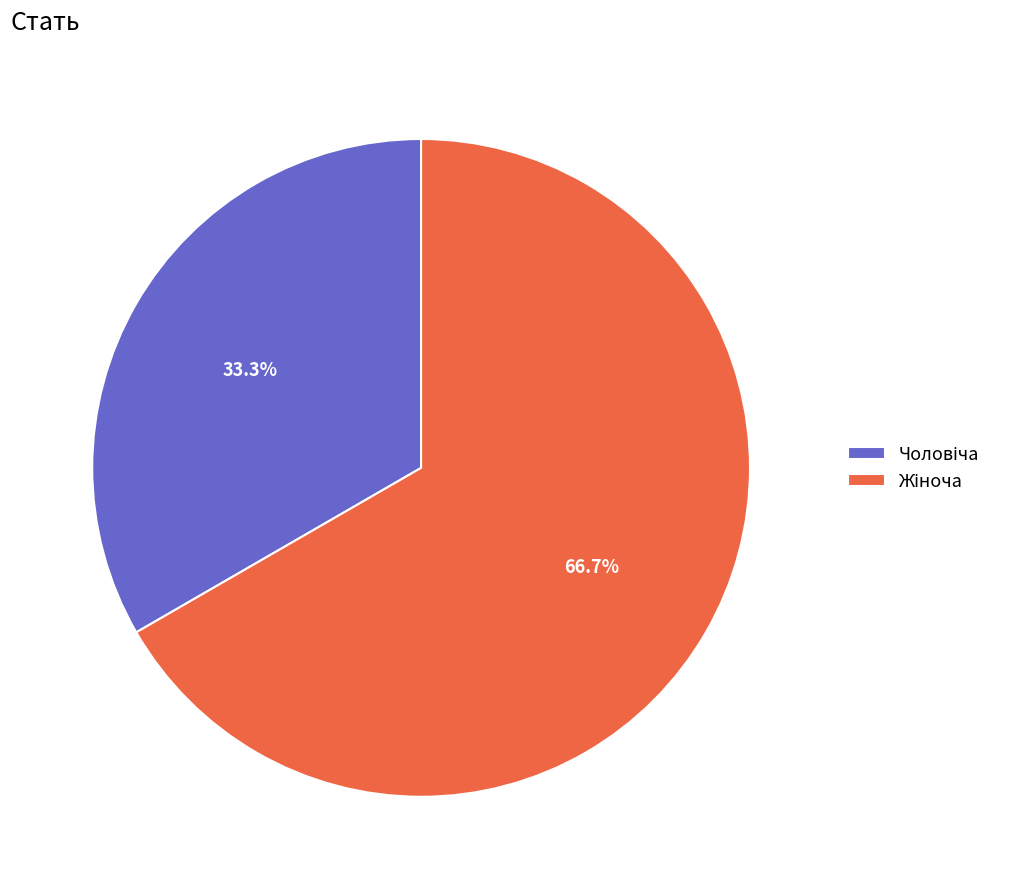

How many segments does this pie chart have?

2